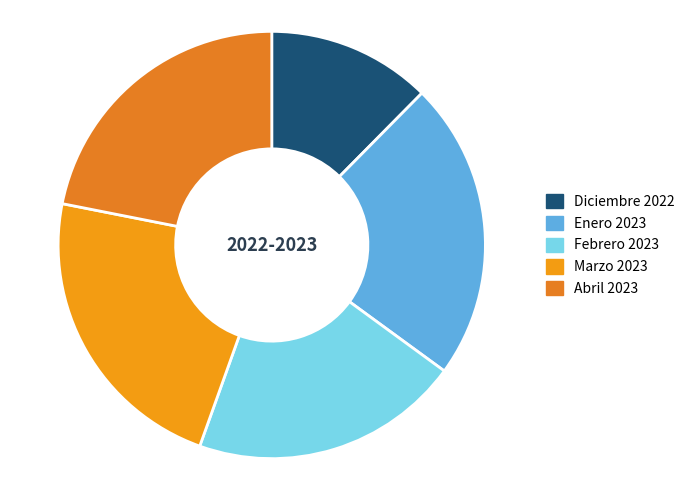

To the nearest percent, what portion does Febrero 2023 represent?

20%